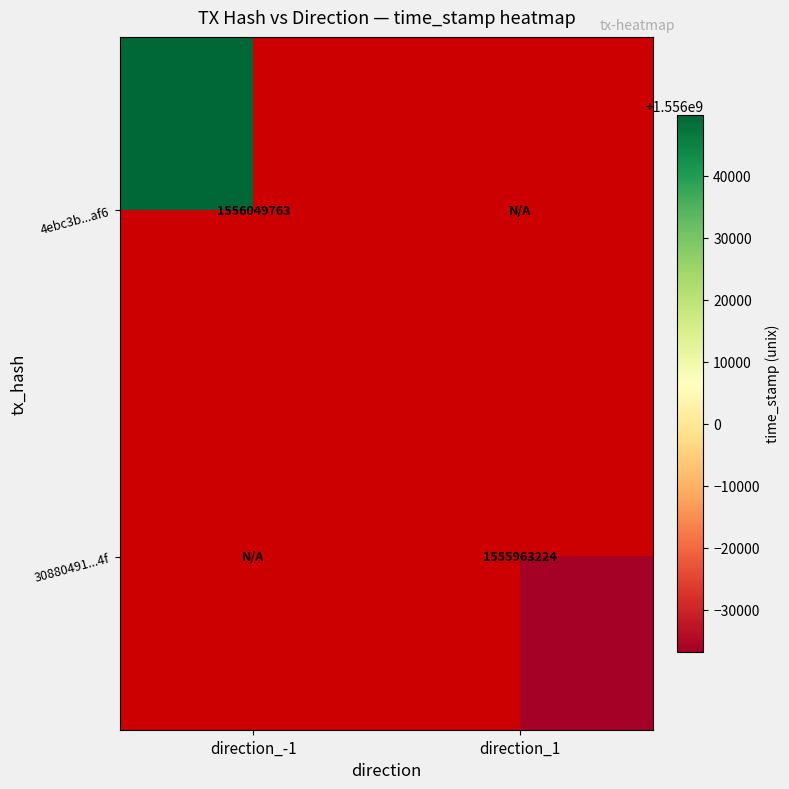

Is the value of 30880491...4f at direction_1 greater than the value of 4ebc3b...af6 at direction_-1?

No